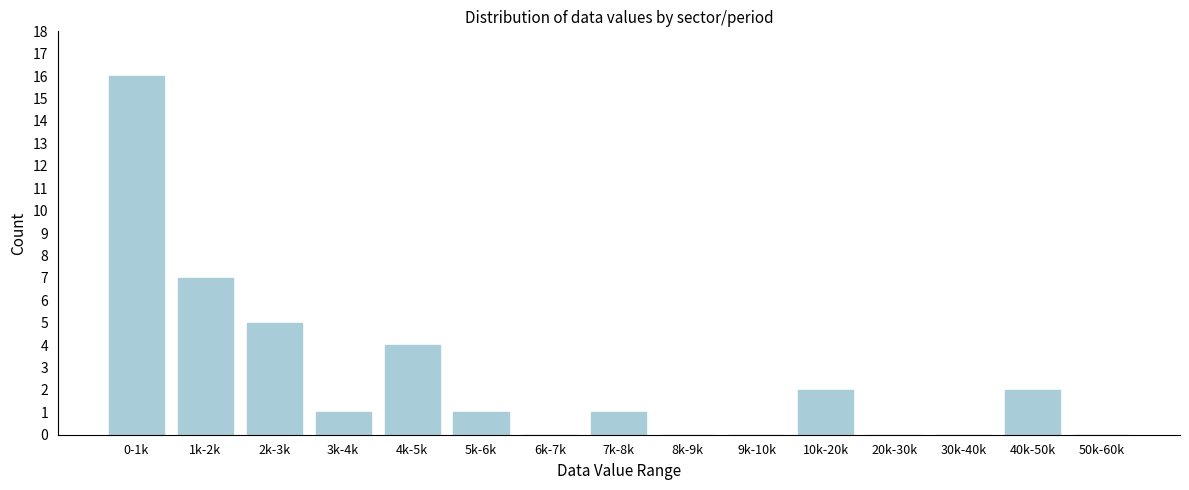

Reading left to right, transcribe all the data shown in this chart.

0-1k=16	1k-2k=7	2k-3k=5	3k-4k=1	4k-5k=4	5k-6k=1	6k-7k=0	7k-8k=1	8k-9k=0	9k-10k=0	10k-20k=2	20k-30k=0	30k-40k=0	40k-50k=2	50k-60k=0